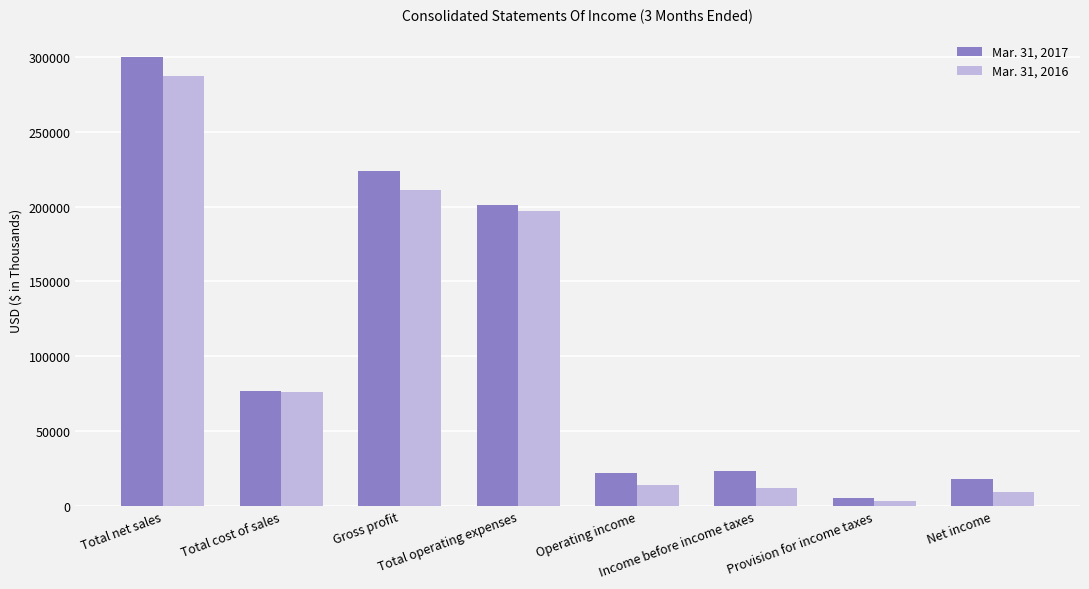

Does the chart contain any negative values?

No